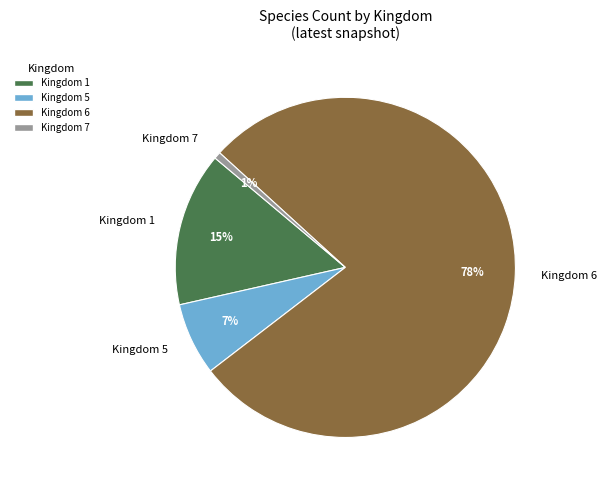

Which has a higher value, Kingdom 7 or Kingdom 1?

Kingdom 1